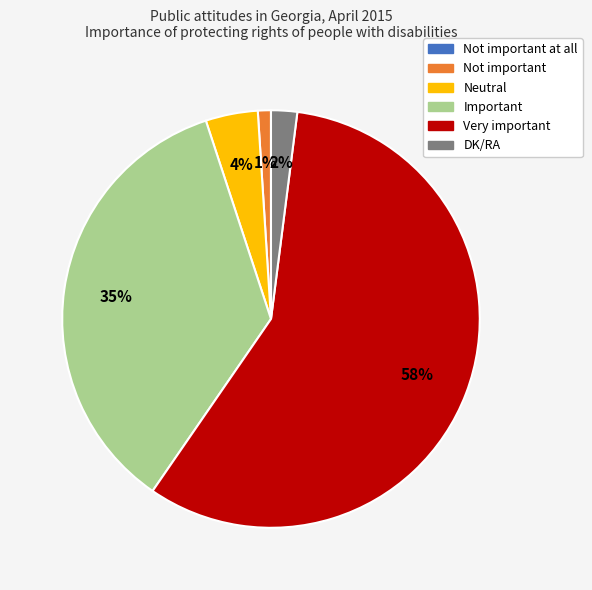

To the nearest percent, what portion does Neutral represent?

4%